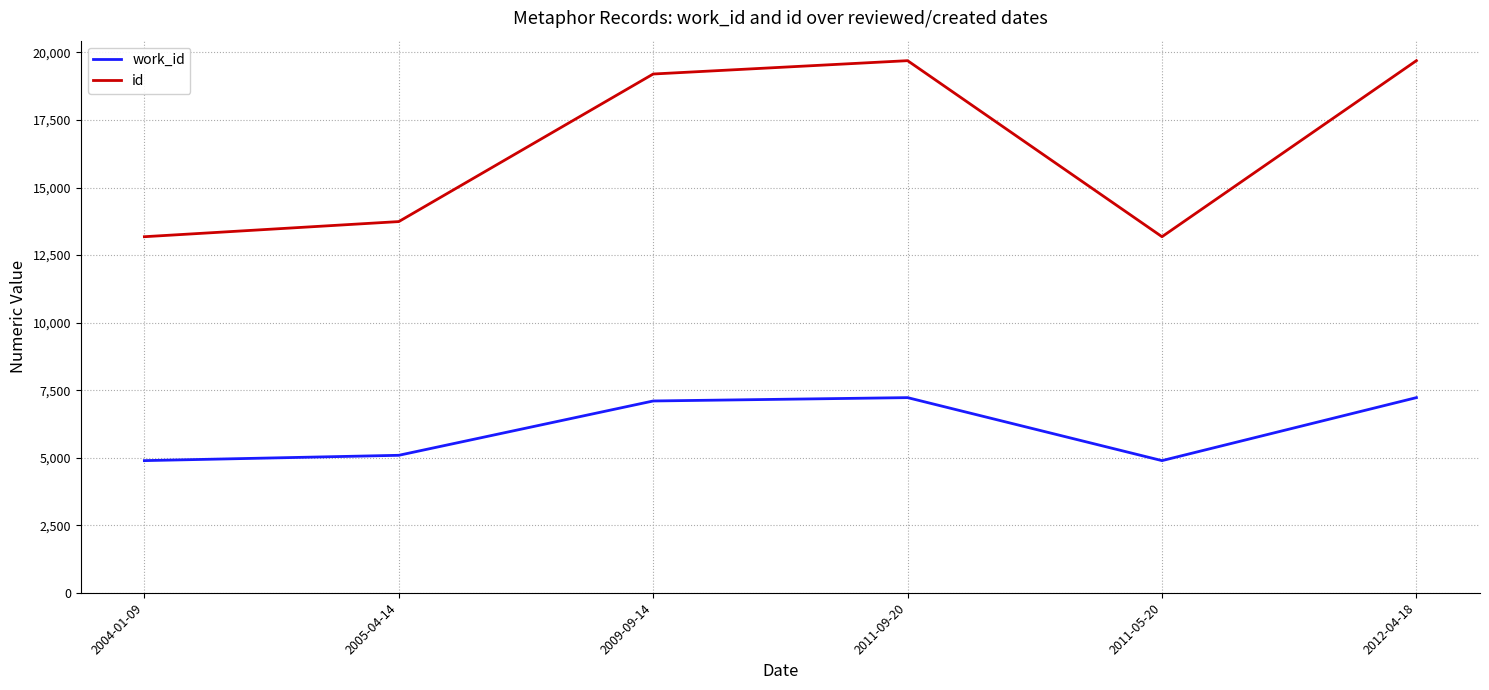

What is the maximum value for id?

19697